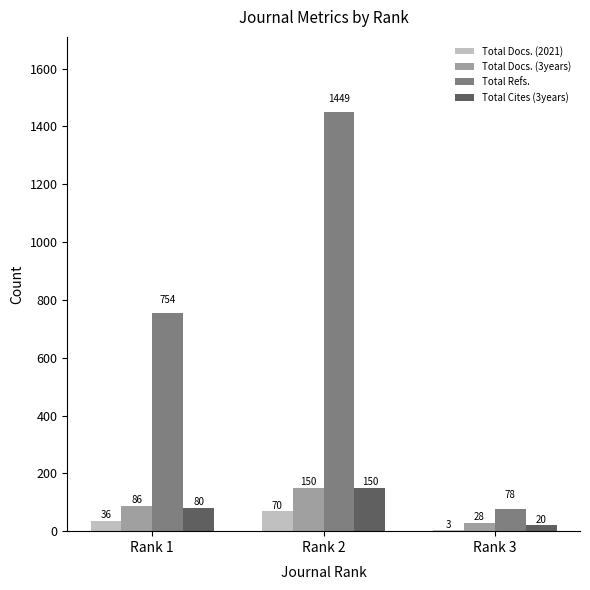

What are all the series names shown in the legend?

Total Docs. (2021), Total Docs. (3years), Total Refs., Total Cites (3years)